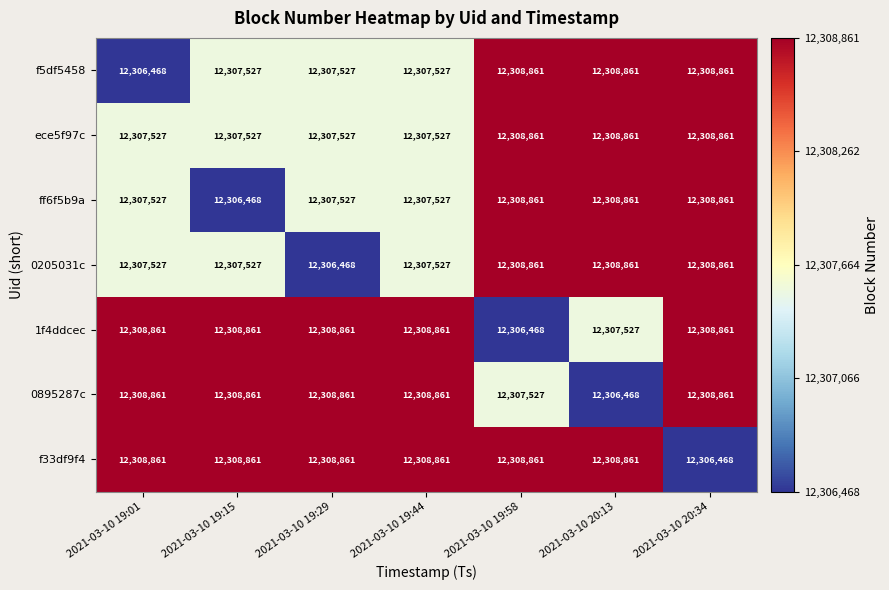

Is it true that 0895287c equals 12308861 at 2021-03-10 19:44?

True